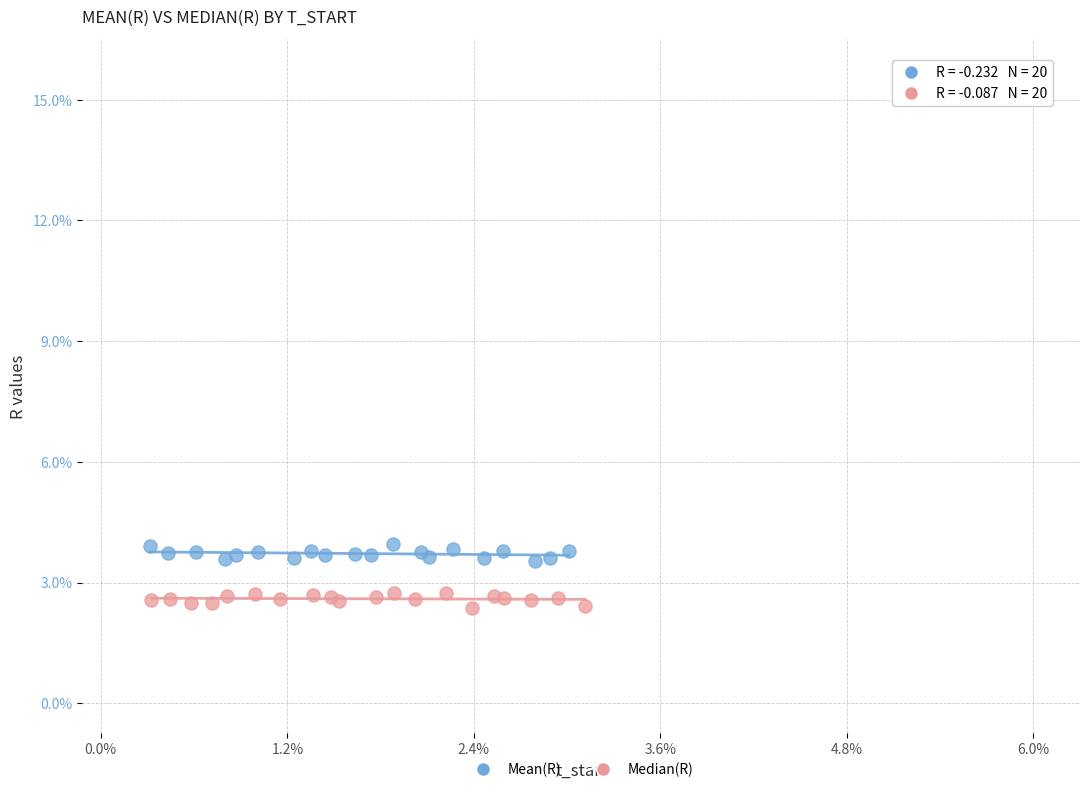

What are all the series names shown in the legend?

Mean(R), Median(R)